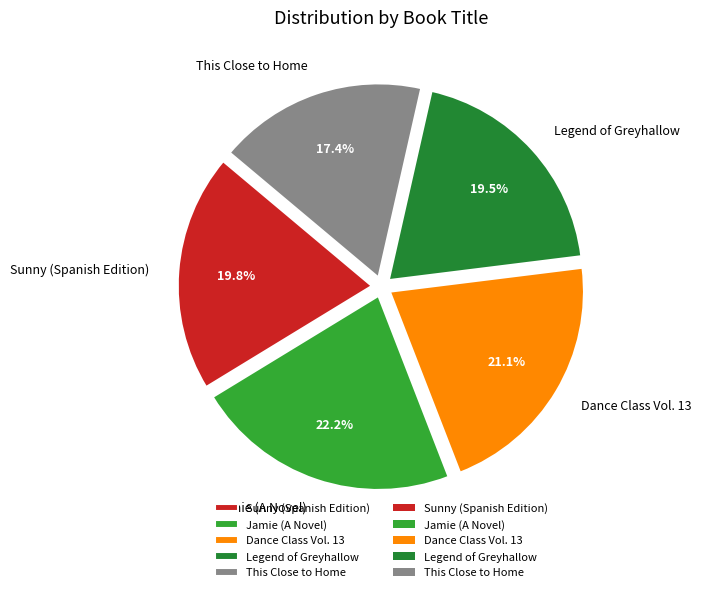

What percentage is the Dance Class Vol. 13 slice, to the nearest percent?

21%